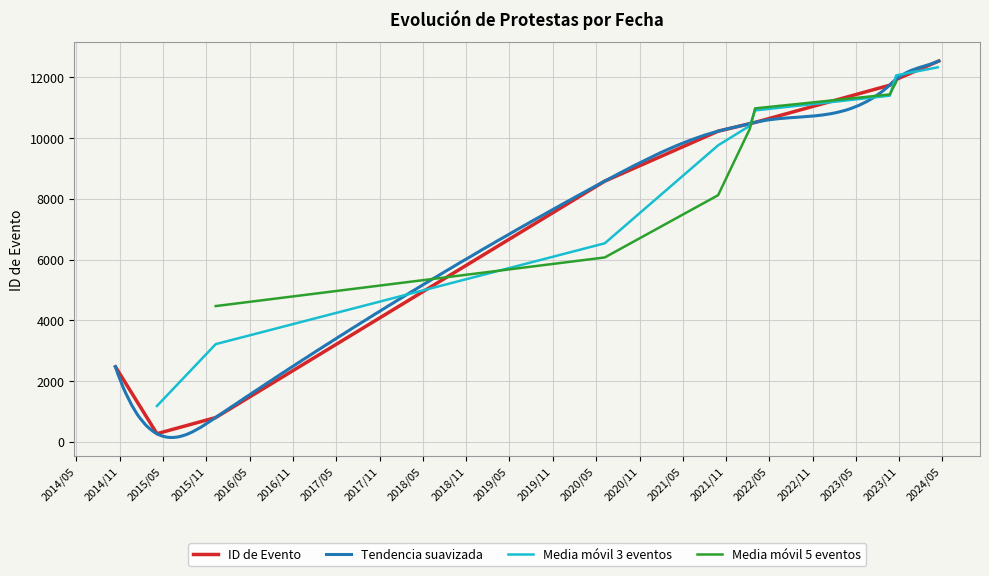

What is the label of the 5th point from the right?

2022-03-03